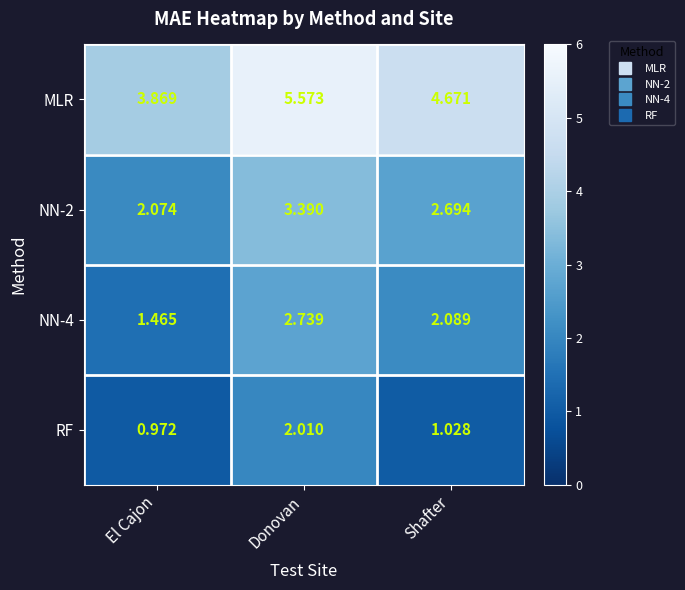

List the series in order of their overall mean, lowest first.

RF, NN-4, NN-2, MLR